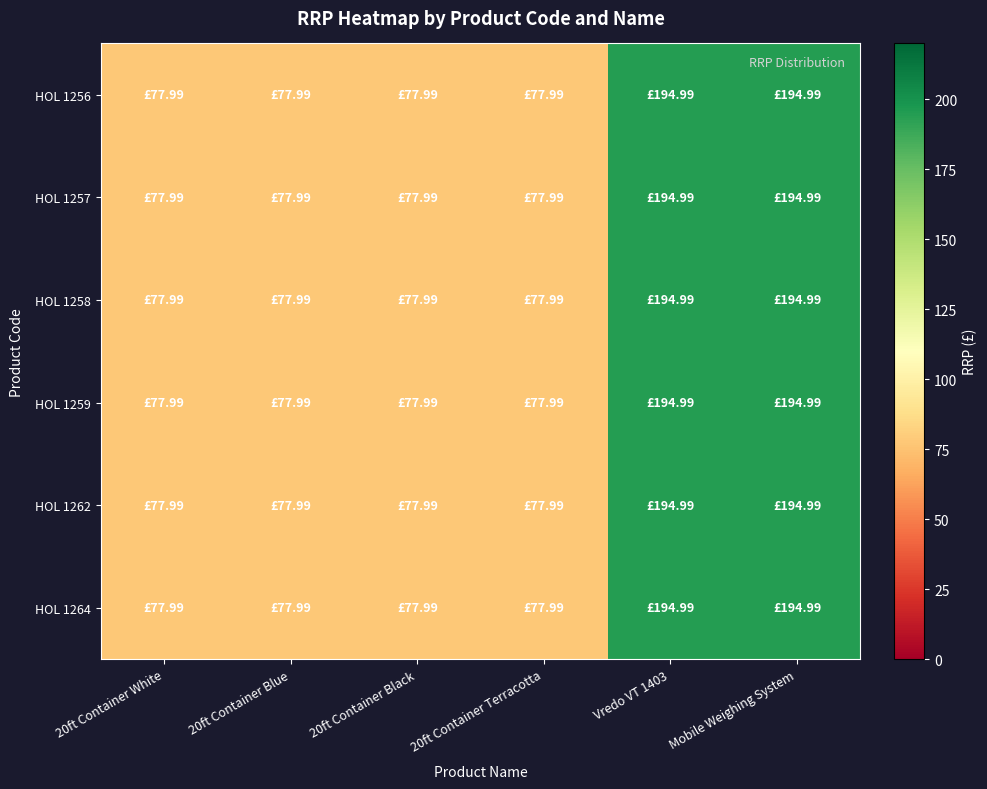

What is the greatest value displayed?

195.0